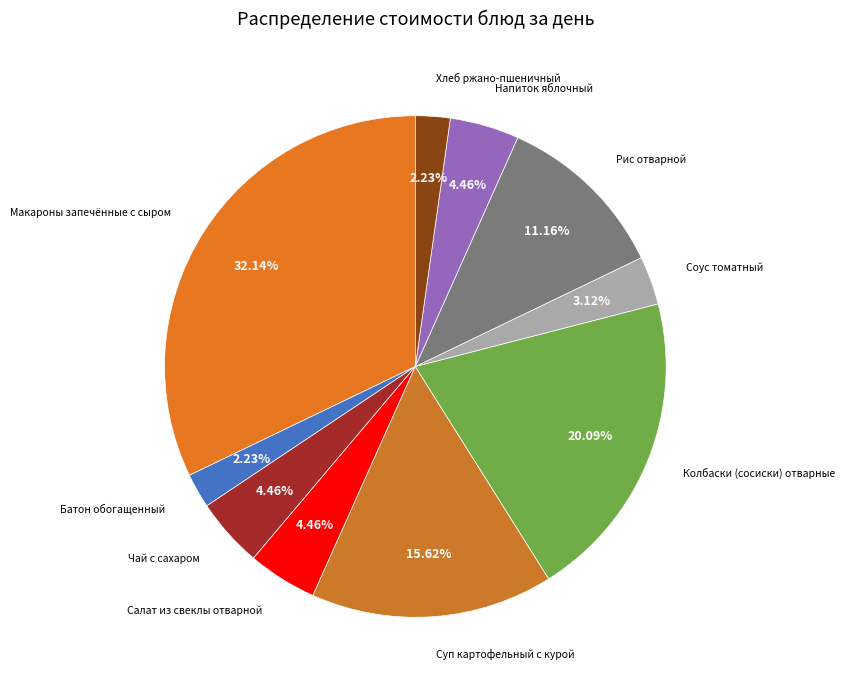

To the nearest percent, what is the difference between the largest and smallest slice percentages?

30%